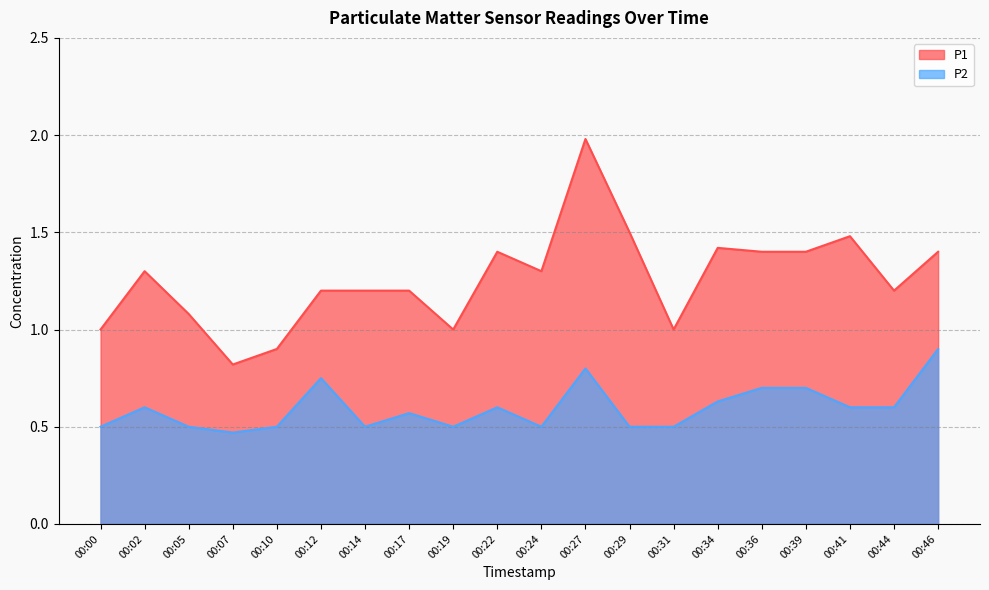

Reading left to right, list all the values displayed in this chart.

P1: 00:00=1.0	00:02=1.3	00:05=1.1	00:07=0.8	00:10=0.9	00:12=1.2	00:14=1.2	00:17=1.2	00:19=1.0	00:22=1.4	00:24=1.3	00:27=2.0	00:29=1.5	00:31=1.0	00:34=1.4	00:36=1.4	00:39=1.4	00:41=1.5	00:44=1.2	00:46=1.4
P2: 00:00=0.5	00:02=0.6	00:05=0.5	00:07=0.5	00:10=0.5	00:12=0.8	00:14=0.5	00:17=0.6	00:19=0.5	00:22=0.6	00:24=0.5	00:27=0.8	00:29=0.5	00:31=0.5	00:34=0.6	00:36=0.7	00:39=0.7	00:41=0.6	00:44=0.6	00:46=0.9